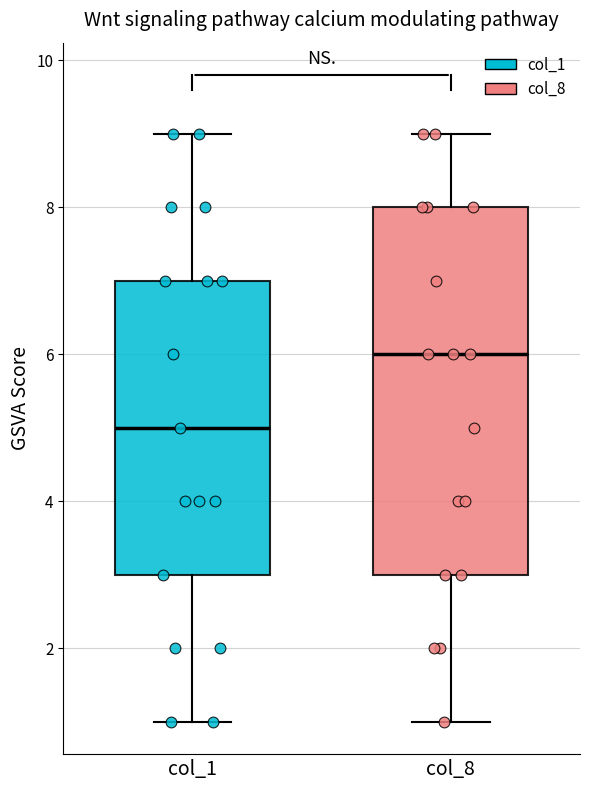

Reading left to right, read every box against the y-axis: the position of its median line, the range the box covers, and the ends of its whiskers. The values are not printed on the chart, so give them approximately, as read against the axis.

col_1: median 5, box 3 to 7, whiskers 1 to 9
col_8: median 6, box 3 to 8, whiskers 1 to 9